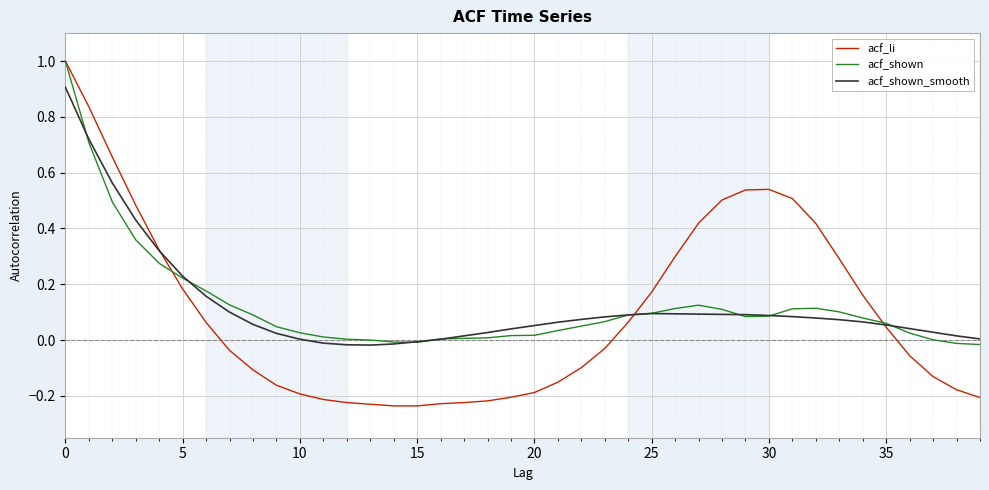

Which series has the largest range (max minus min)?

acf_li